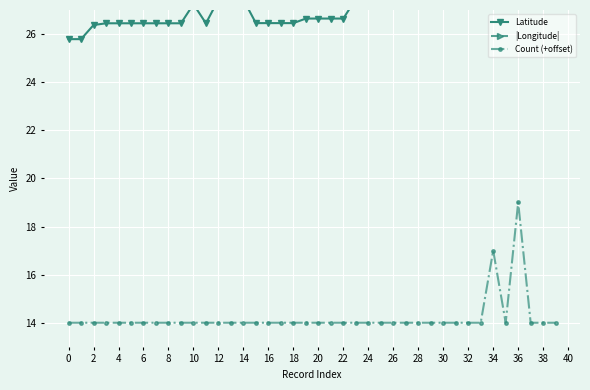

How many interior local valleys does the Count (+offset) series have?

1